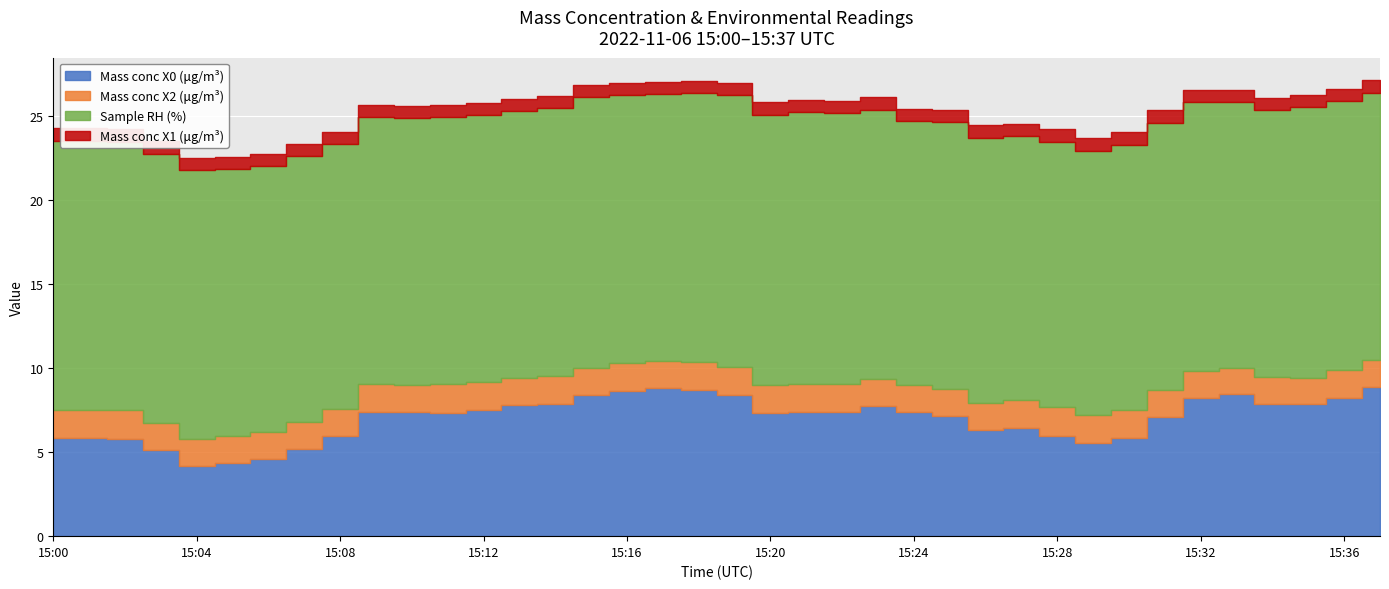

Reading left to right, transcribe all the data shown in this chart.

Mass conc X0 (μg/m³): 5.8	5.8	5.8	5.1	4.2	4.3	4.6	5.2	5.9	7.4	7.4	7.4	7.5	7.8	7.9	8.4	8.7	8.8	8.7	8.4	7.3	7.4	7.4	7.7	7.4	7.2	6.3	6.4	6.0	5.6	5.8	7.1	8.2	8.4	7.9	7.8	8.2	8.9
Mass conc X2 (μg/m³): 1.7	1.7	1.7	1.7	1.6	1.6	1.6	1.6	1.6	1.6	1.6	1.7	1.6	1.6	1.6	1.7	1.6	1.6	1.7	1.7	1.7	1.7	1.7	1.7	1.6	1.6	1.6	1.7	1.7	1.7	1.7	1.7	1.6	1.6	1.6	1.6	1.7	1.6
Sample RH (%): 16.0	16.0	16.0	16.0	16.0	15.9	15.8	15.8	15.8	15.9	15.9	15.9	15.9	15.9	16.0	16.1	16.0	15.9	16.0	16.2	16.1	16.2	16.1	16.0	15.7	15.9	15.8	15.7	15.8	15.7	15.8	15.9	16.0	15.8	15.9	16.1	16.0	15.9
Mass conc X1 (μg/m³): 0.8	0.8	0.8	0.8	0.8	0.7	0.7	0.7	0.7	0.7	0.7	0.7	0.7	0.7	0.7	0.7	0.7	0.7	0.7	0.7	0.7	0.7	0.7	0.7	0.7	0.7	0.8	0.8	0.8	0.8	0.8	0.8	0.7	0.7	0.8	0.8	0.7	0.7